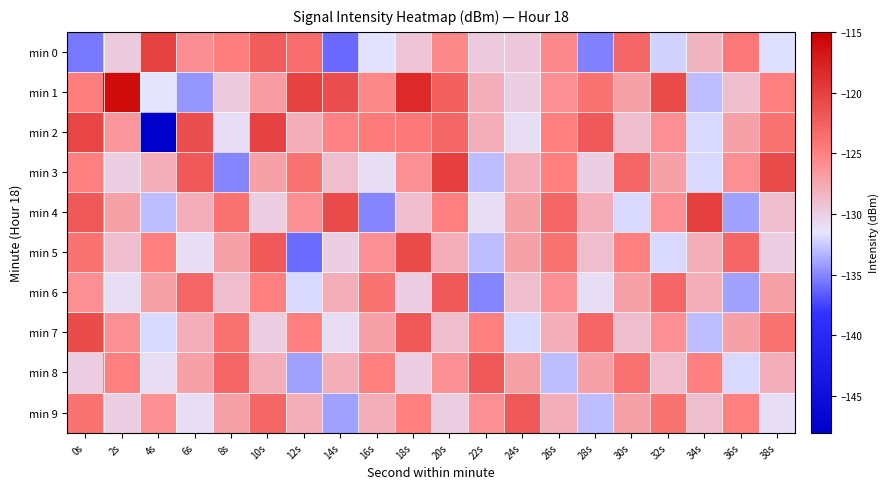

Count the number of categories in the chart.

20